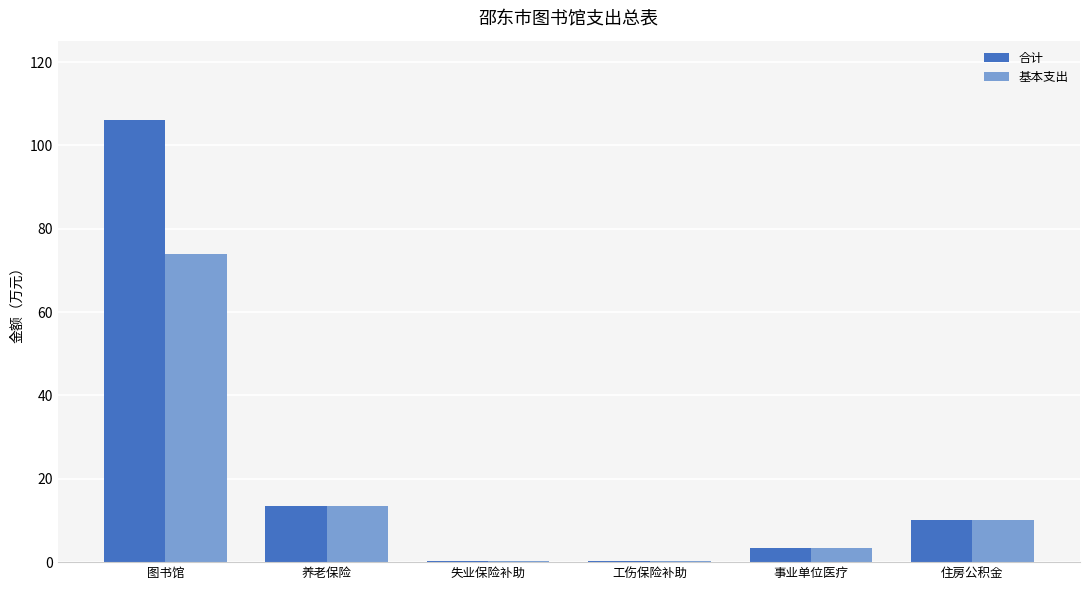

At which category is the sum across all series the highest?

图书馆